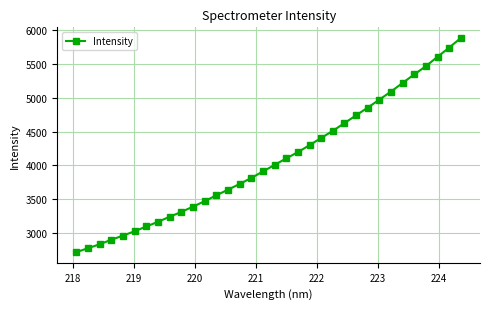

What is the difference between the maximum and minimum values?

3152.4